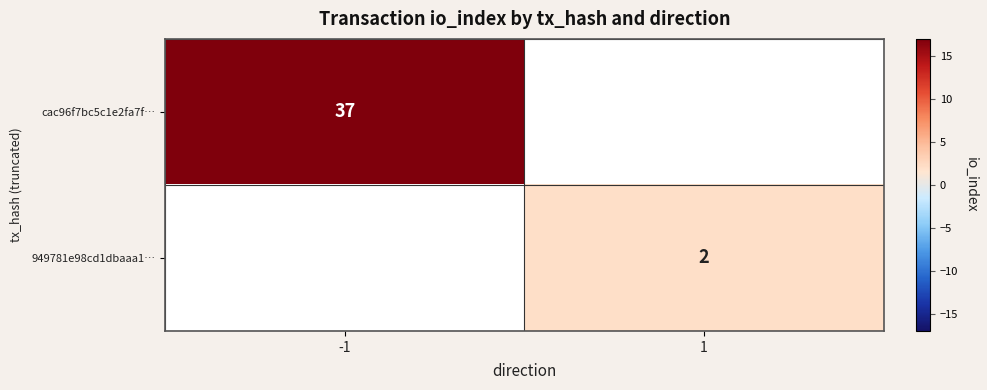

What is the maximum value shown in the chart?

37.0